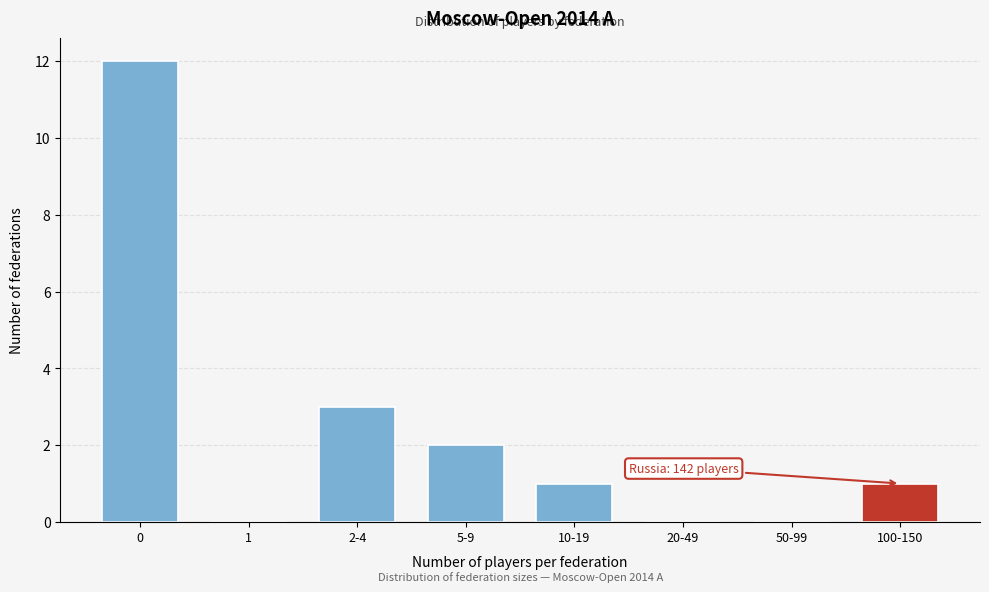

Reading left to right, transcribe all the data shown in this chart.

0=12	1=0	2-4=3	5-9=2	10-19=1	20-49=0	50-99=0	100-150=1